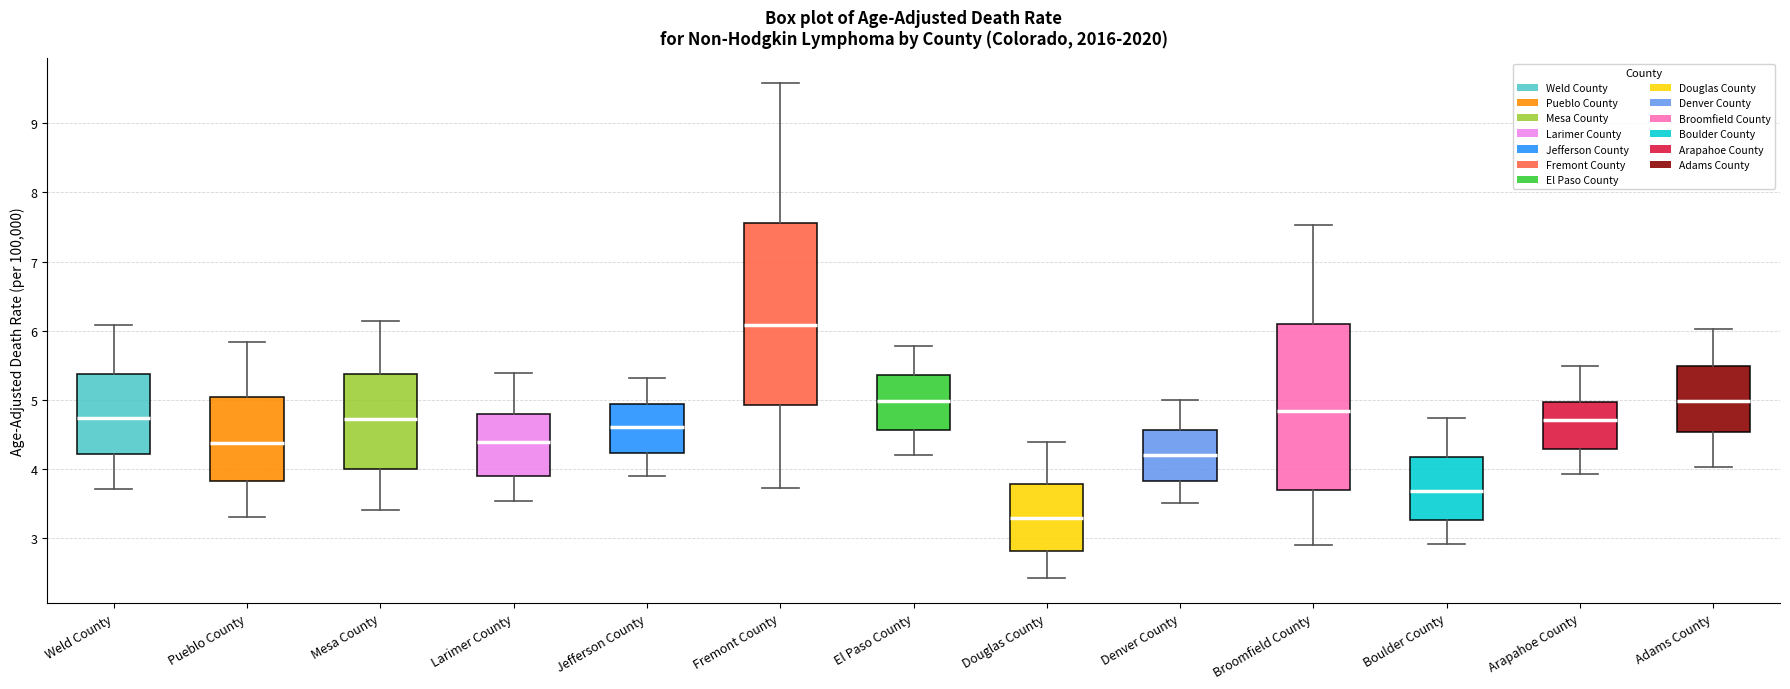

Reading left to right, transcribe this box plot: for each box, give where its median line is, the range the box spans, and where its two whiskers end, as read against the y-axis. The values are not printed on the chart, so give them approximately, as read against the axis.

Weld County: median 4.7, box 4.2 to 5.4, whiskers 3.7 to 6.1
Pueblo County: median 4.4, box 3.8 to 5.0, whiskers 3.3 to 5.8
Mesa County: median 4.7, box 4.0 to 5.4, whiskers 3.4 to 6.1
Larimer County: median 4.4, box 3.9 to 4.8, whiskers 3.5 to 5.4
Jefferson County: median 4.6, box 4.2 to 4.9, whiskers 3.9 to 5.3
Fremont County: median 6.1, box 4.9 to 7.6, whiskers 3.7 to 9.6
El Paso County: median 5.0, box 4.6 to 5.4, whiskers 4.2 to 5.8
Douglas County: median 3.3, box 2.8 to 3.8, whiskers 2.4 to 4.4
Denver County: median 4.2, box 3.8 to 4.6, whiskers 3.5 to 5.0
Broomfield County: median 4.8, box 3.7 to 6.1, whiskers 2.9 to 7.5
Boulder County: median 3.7, box 3.3 to 4.2, whiskers 2.9 to 4.7
Arapahoe County: median 4.7, box 4.3 to 5.0, whiskers 3.9 to 5.5
Adams County: median 5.0, box 4.5 to 5.5, whiskers 4.0 to 6.0